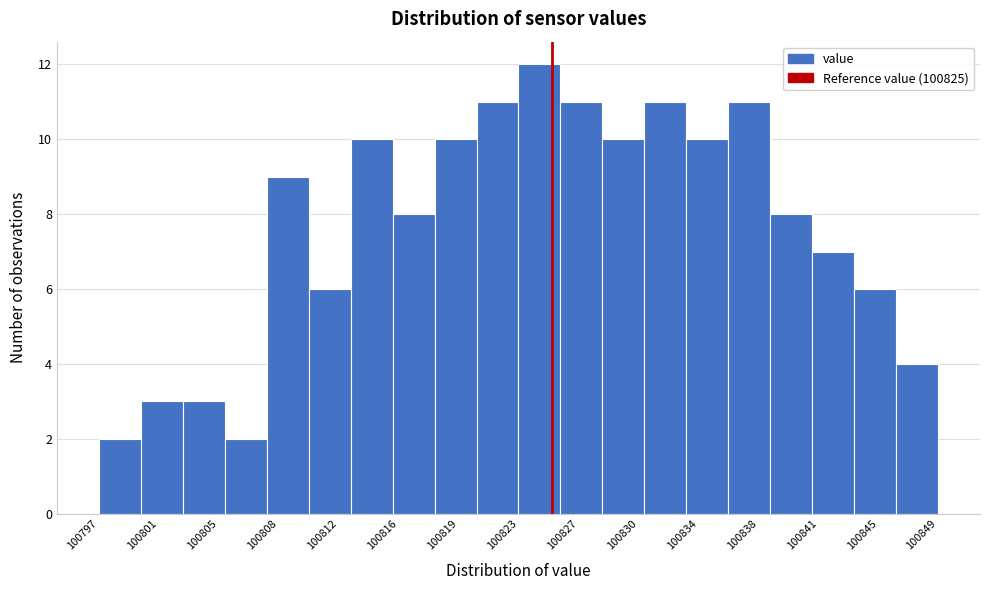

Reading left to right, list every bar in this chart as the range it spans on the x-axis followed by its height. Neither the bar edges nor the heights are printed on the chart, so give them approximately, as read against the axes.

100797.0 to 100800.0: 2
100800.0 to 100802.5: 3
100802.5 to 100805.0: 3
100805.0 to 100807.5: 2
100807.5 to 100810.0: 9
100810.0 to 100812.5: 6
100812.5 to 100815.0: 10
100815.0 to 100818.0: 8
100818.0 to 100820.5: 10
100820.5 to 100823.0: 11
100823.0 to 100825.5: 12
100825.5 to 100828.0: 11
100828.0 to 100830.5: 10
100830.5 to 100833.5: 11
100833.5 to 100836.0: 10
100836.0 to 100838.5: 11
100838.5 to 100841.0: 8
100841.0 to 100843.5: 7
100843.5 to 100846.0: 6
100846.0 to 100848.5: 4